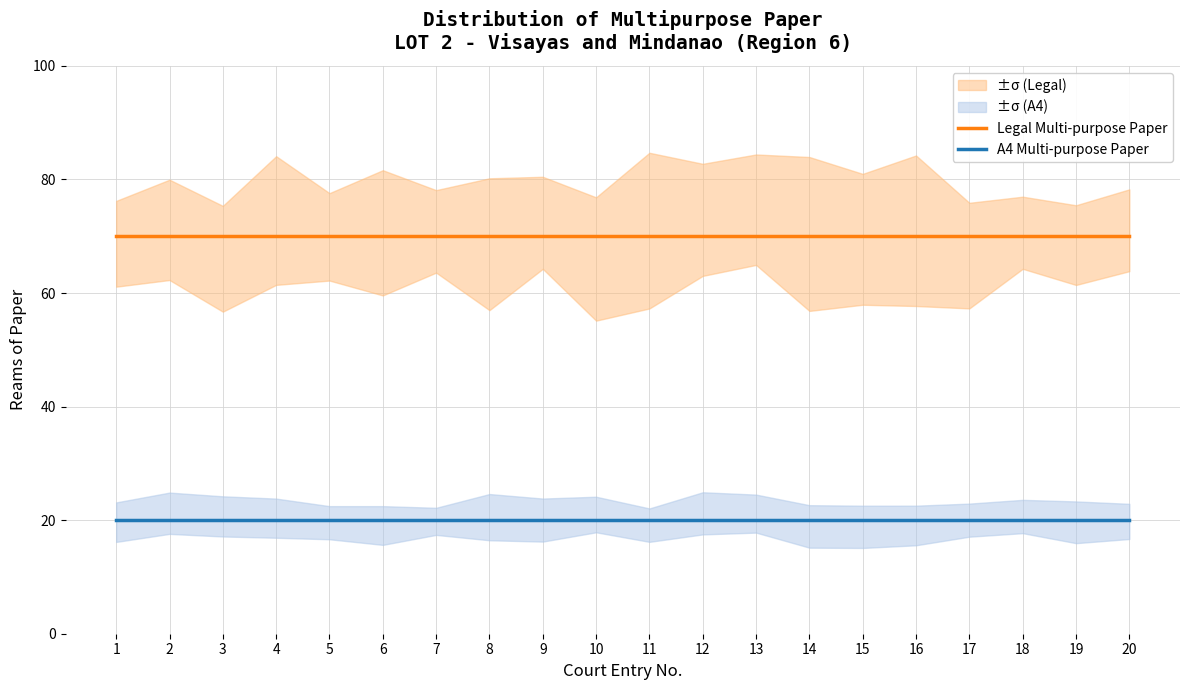

List the series in order of their peak value, lowest first.

A4 Multi-purpose Paper, Legal Multi-purpose Paper